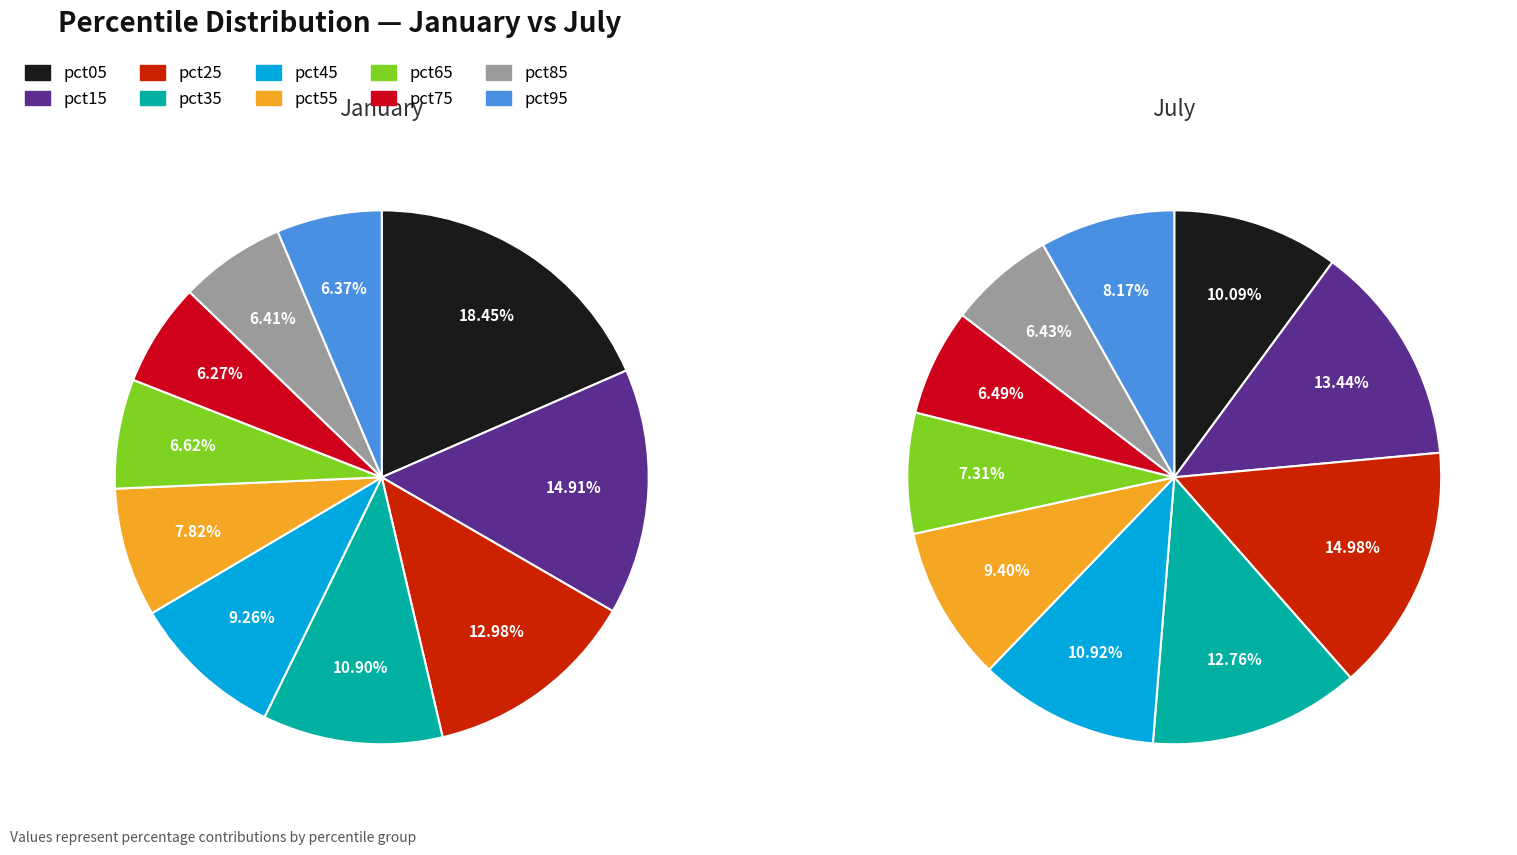

Is jan_values the majority of the pie?

No